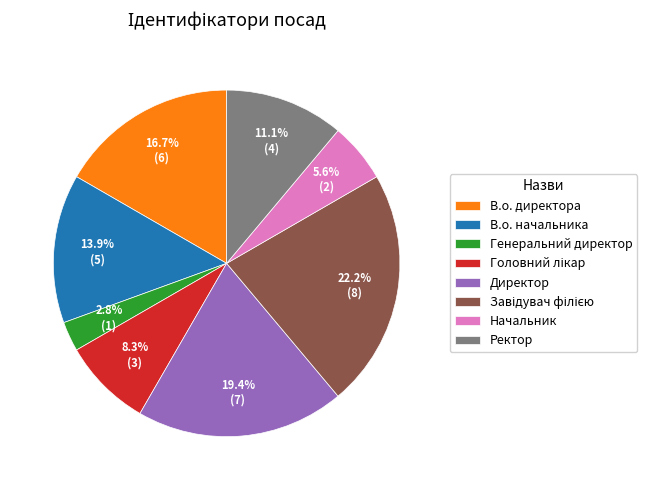

What portion of the pie excludes Ректор?

88.9%